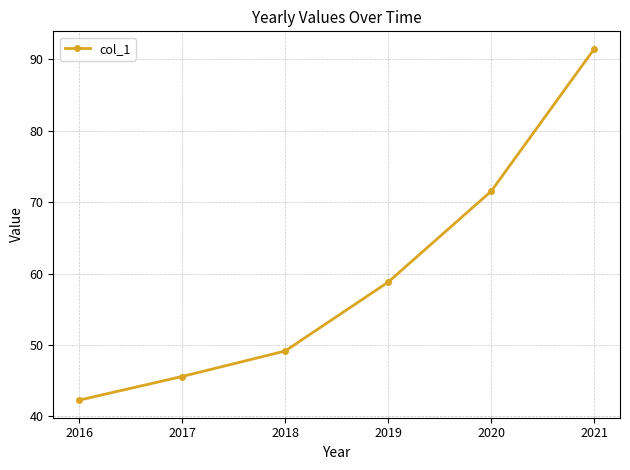

What is the average value?

59.8